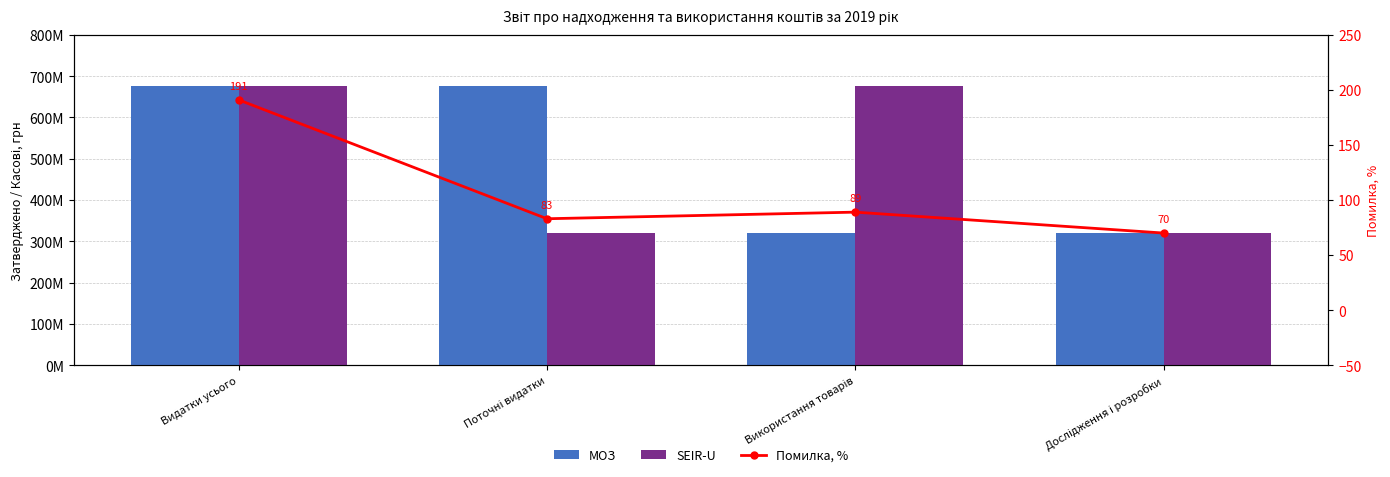

What is the value of the SEIR-U bar at the 4th from the left?

320117615.0